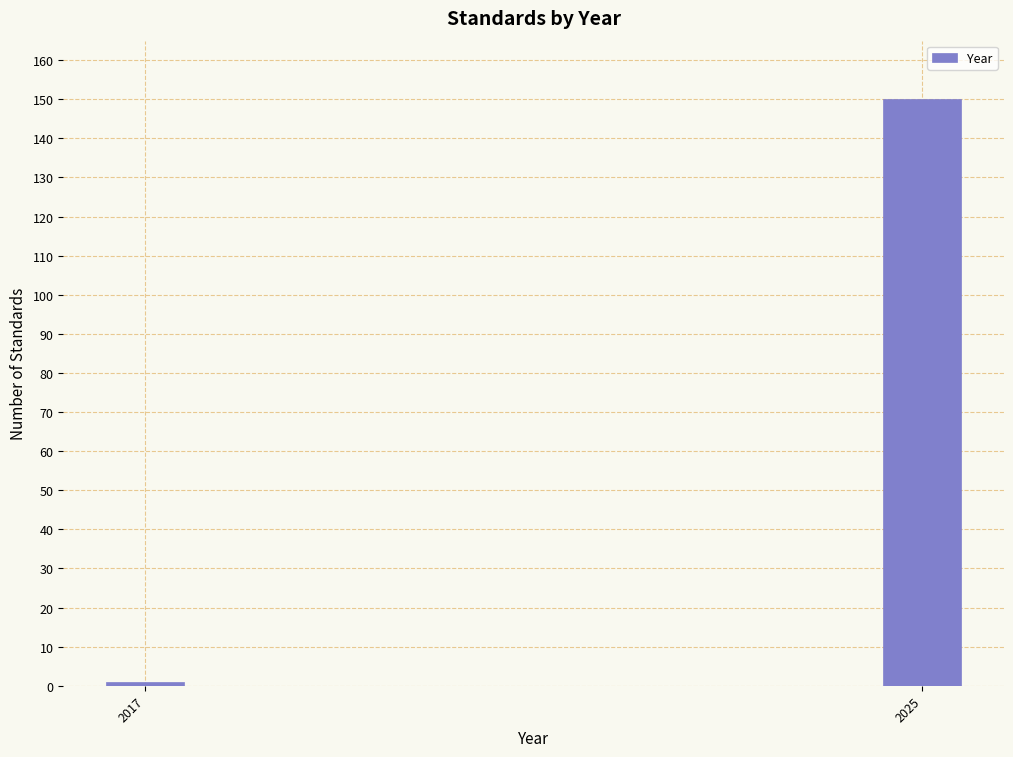

Reading right to left, transcribe all the data shown in this chart.

150	1